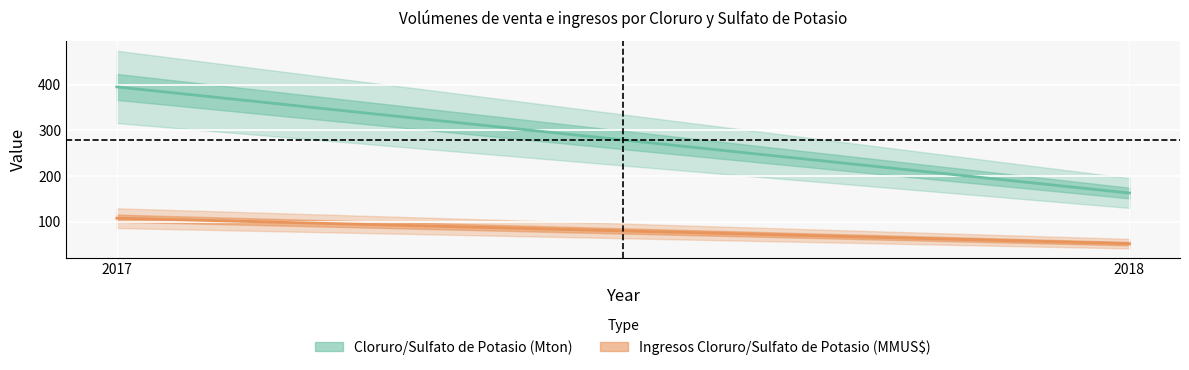

Reading right to left, list all the values displayed in this chart.

Cloruro de Potasio y Sulfato de Potasio (Mton): 2017=395.1	2018=163.0
Ingresos Cloruro de Potasio y Sulfato de Potasio (MMUS$): 2017=108.0	2018=52.2